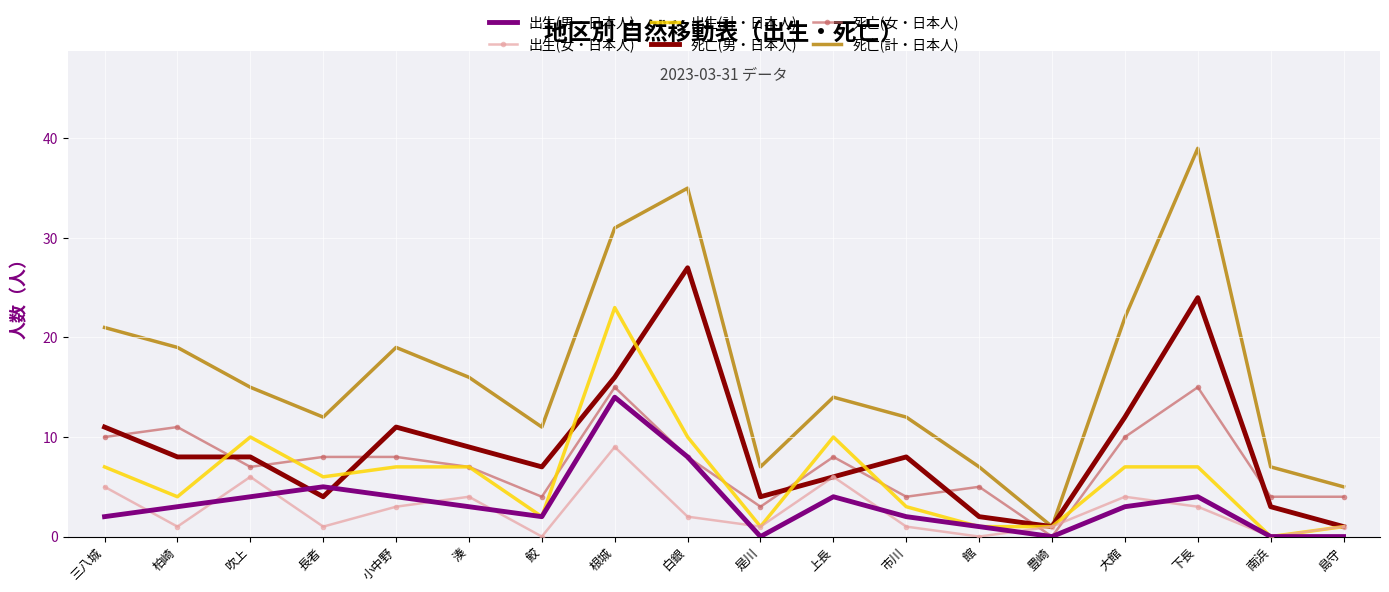

Which series has the largest total across all categories?

死亡(計・日本人)